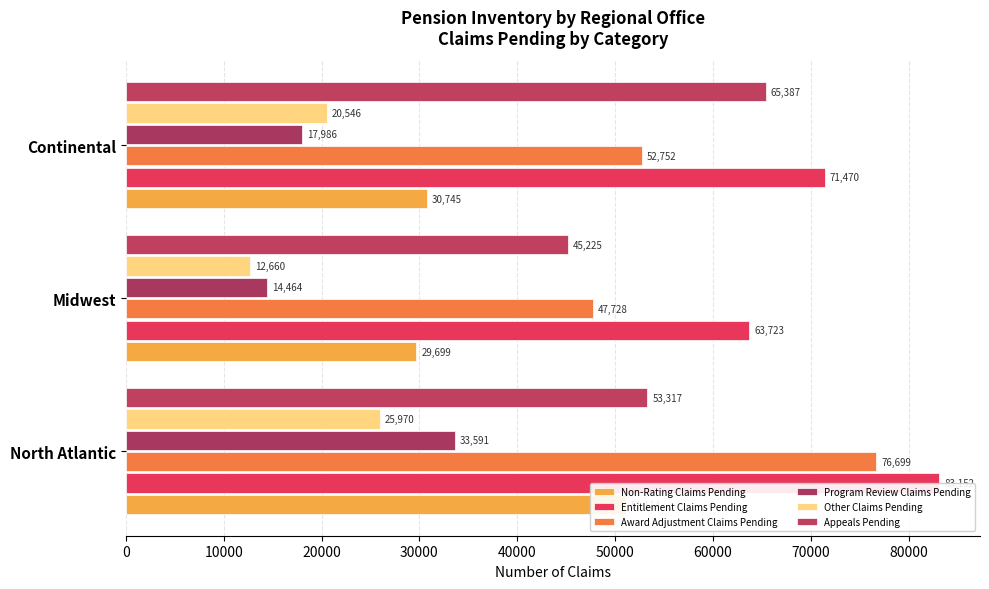

What is the difference between the maximum and minimum values in the Award Adjustment Claims Pending series?

28971